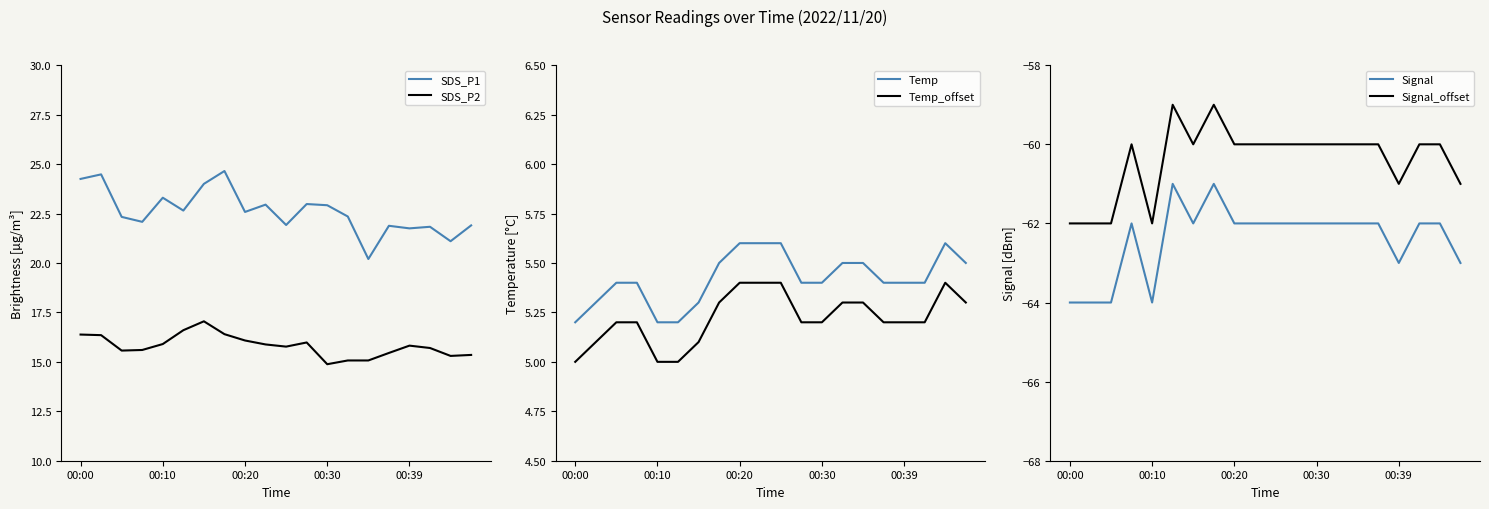

Is it true that SDS_P1 equals 33.6 at 00:10?

False